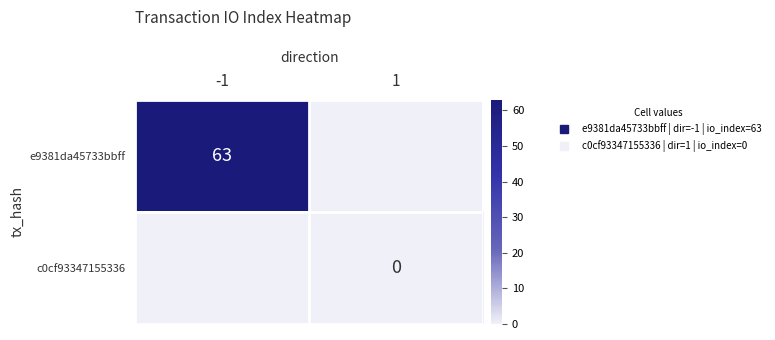

Count the number of categories in the chart.

2